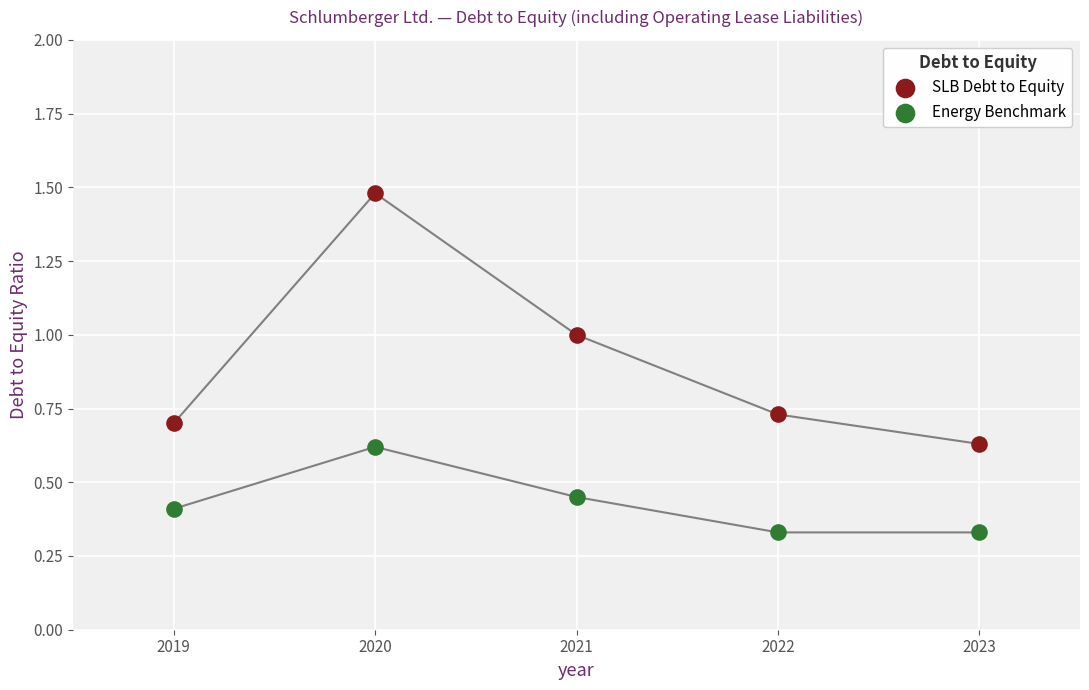

Across all data points, what is the range of X values (max minus min)?

4.0